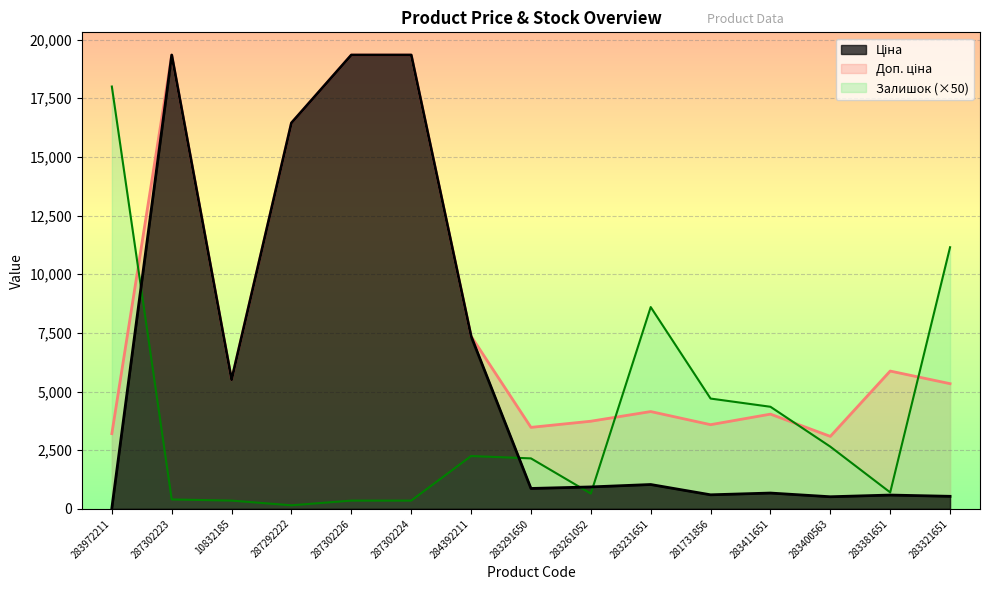

How many values in the Залишок series exceed 2150?

7